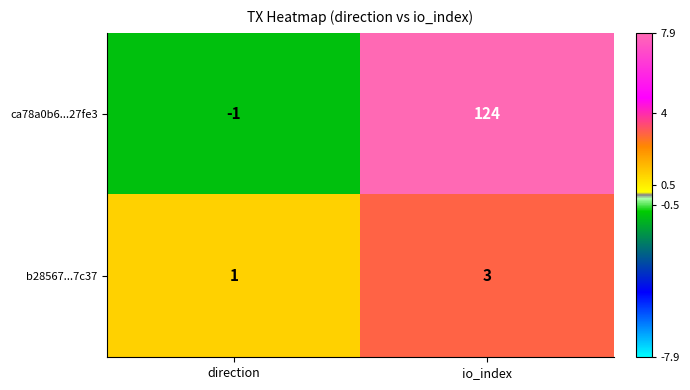

At how many categories does at least one series exceed 73?

1